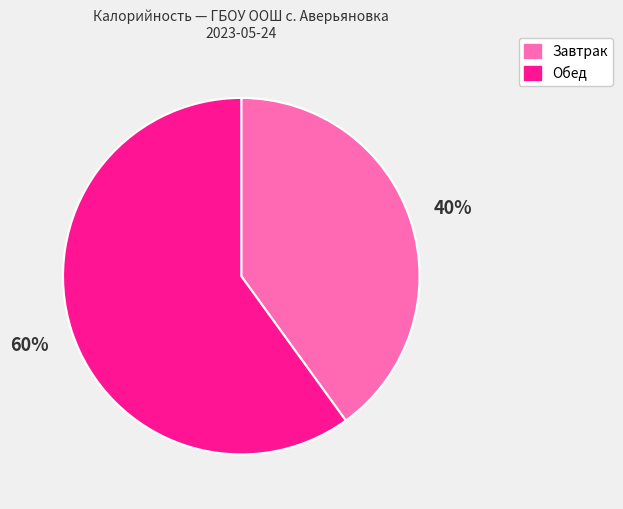

Is there any slice that represents more than half of the pie?

Yes